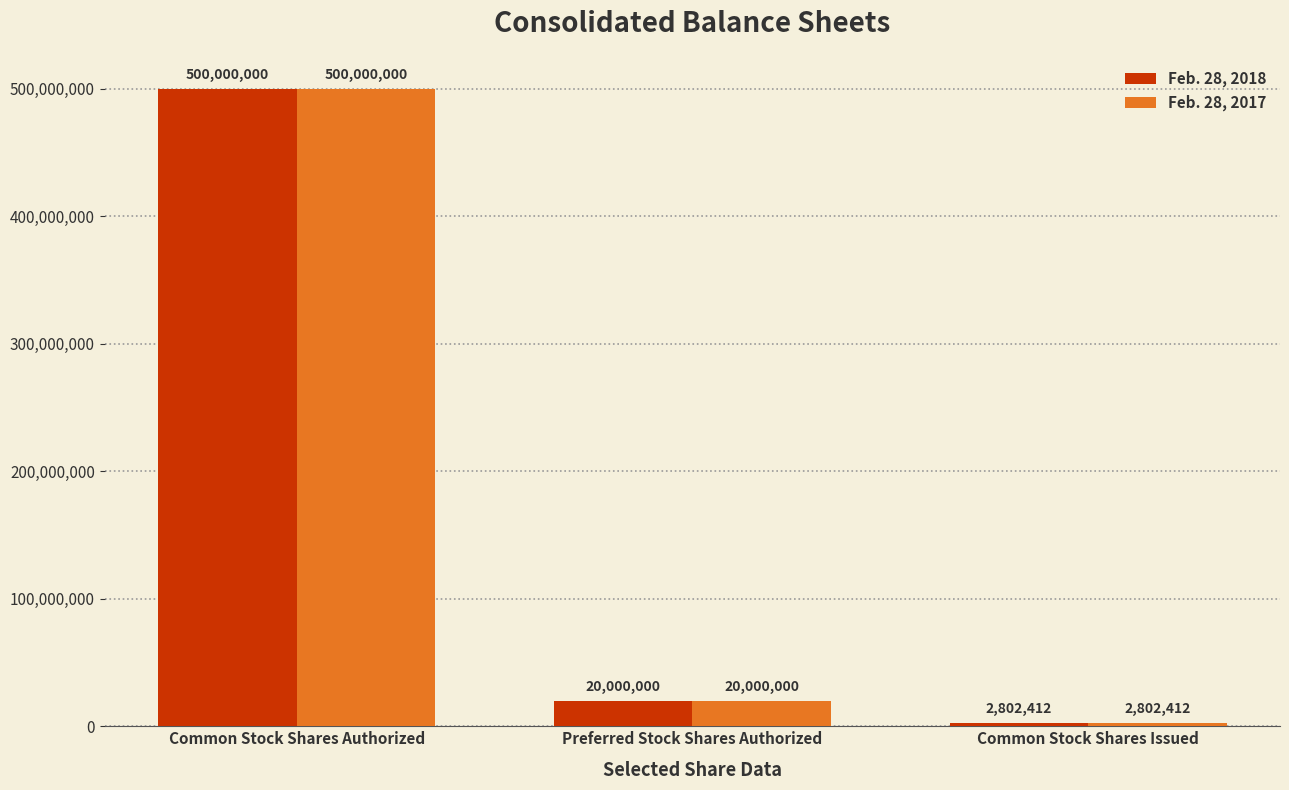

What position from the right is Common Stock Shares Authorized?

3